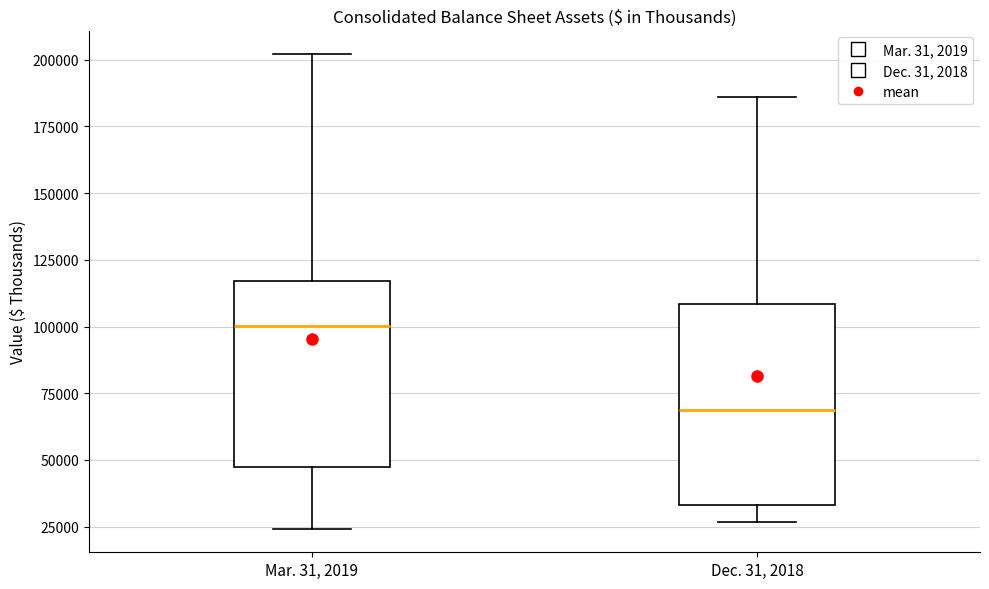

Reading left to right, read every box against the y-axis: the position of its median line, the range the box covers, and the ends of its whiskers. The values are not printed on the chart, so give them approximately, as read against the axis.

Mar. 31, 2019: median 100000, box 45000 to 115000, whiskers 25000 to 200000
Dec. 31, 2018: median 70000, box 35000 to 110000, whiskers 25000 to 185000